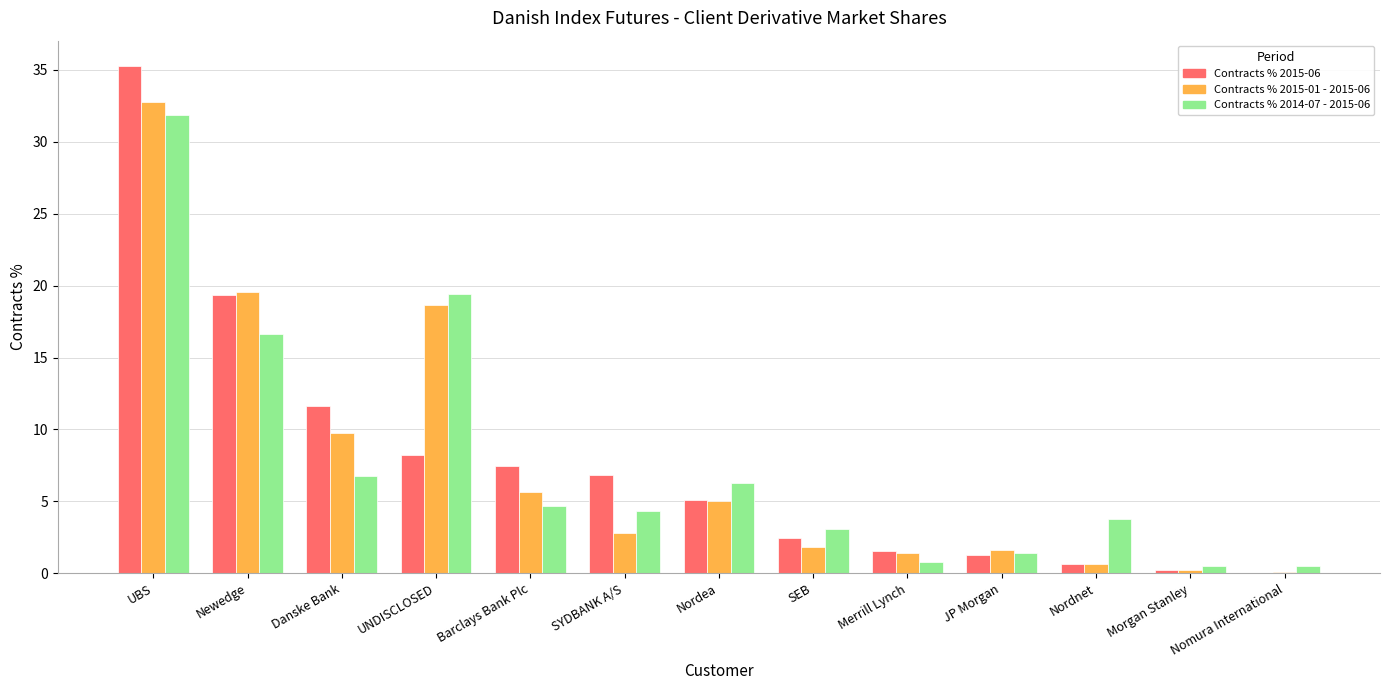

What is the sum of all Contracts % 2015-06 values?

100.0